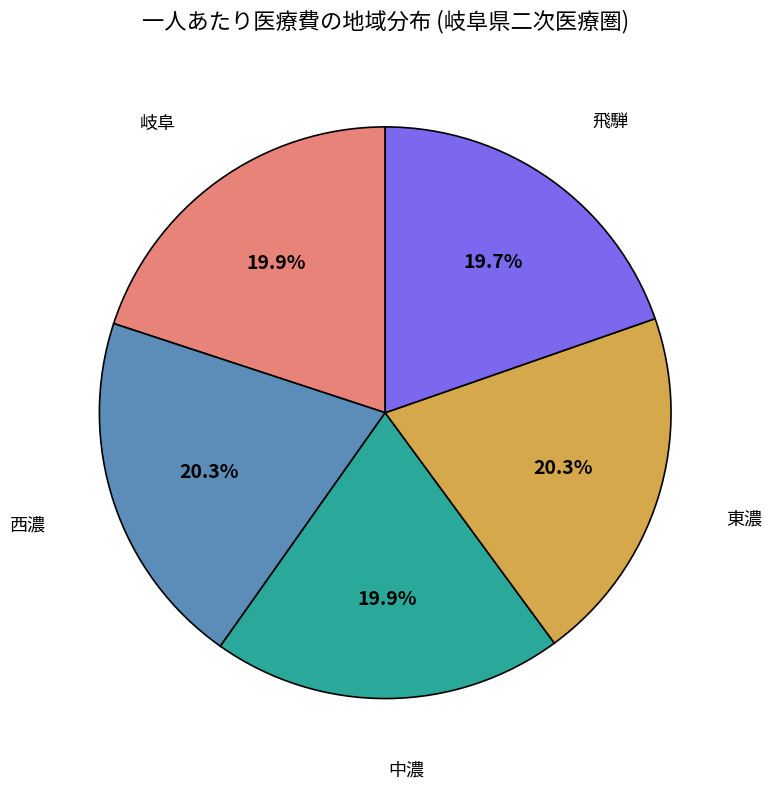

Count the number of slices in the pie.

5